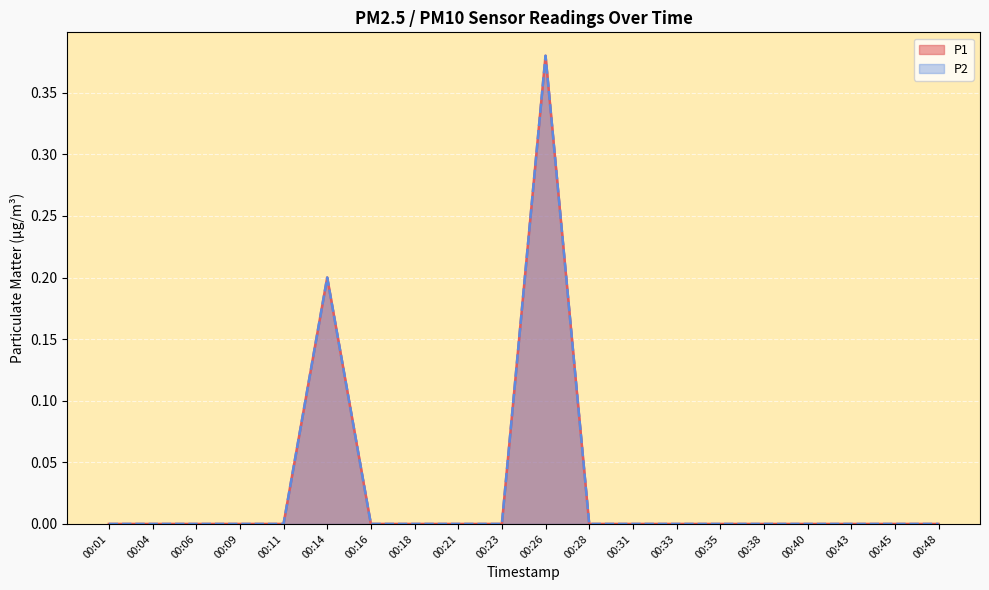

True or false: P2 and P1 intersect in this chart.

False